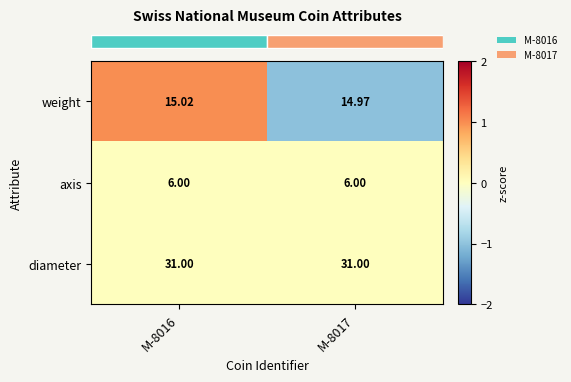

How many categories are shown in the chart?

2